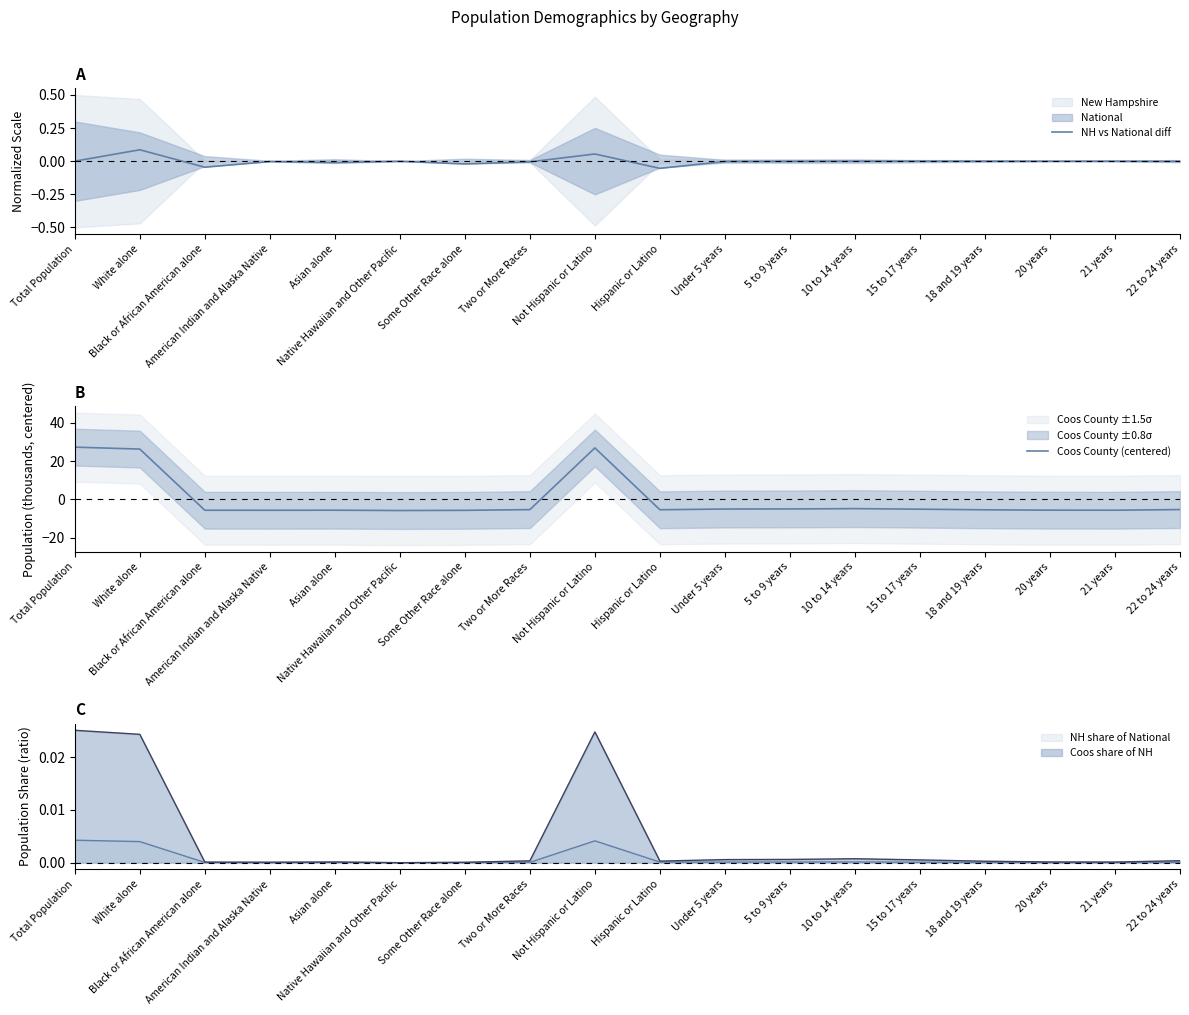

At which label is Coos County (centered) closest to 10?

10 to 14 years